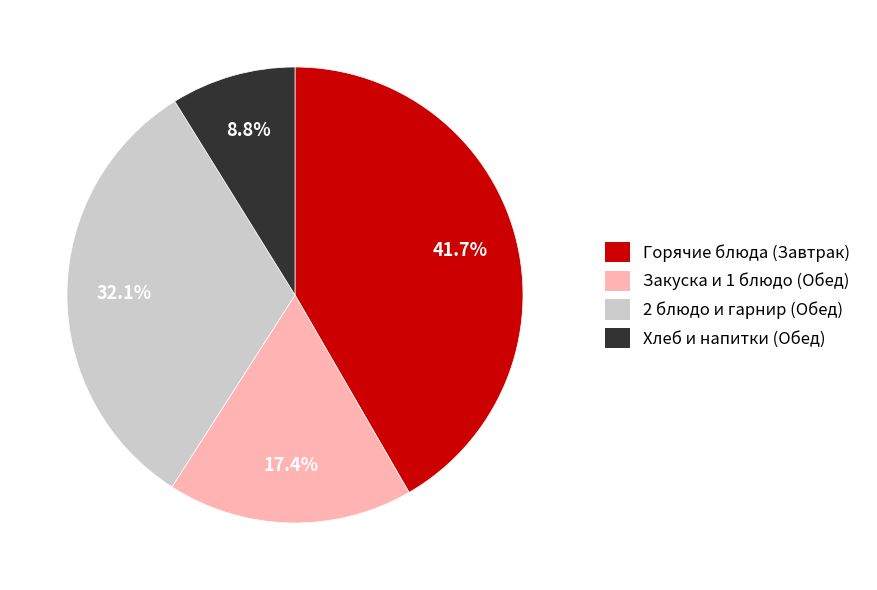

How many slices are in this pie chart?

4